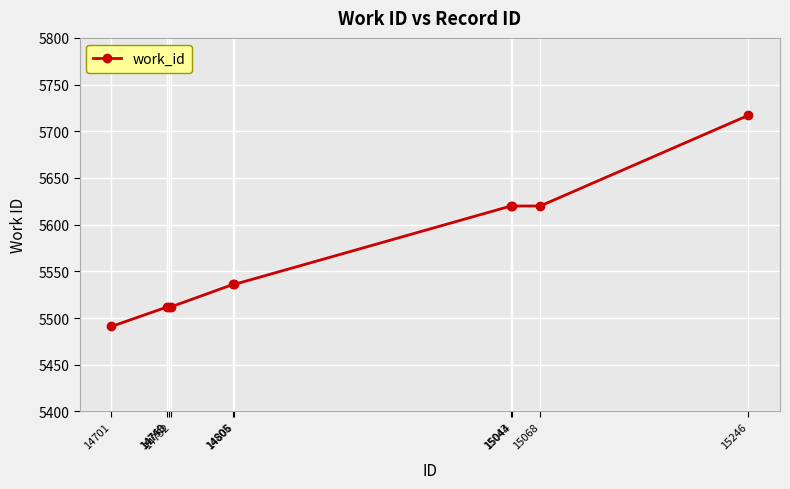

How many lines are shown in the chart?

1